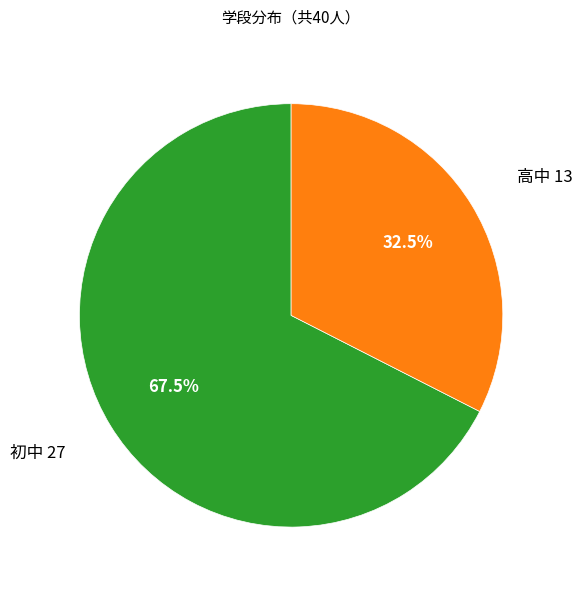

Is there any slice that represents more than half of the pie?

Yes